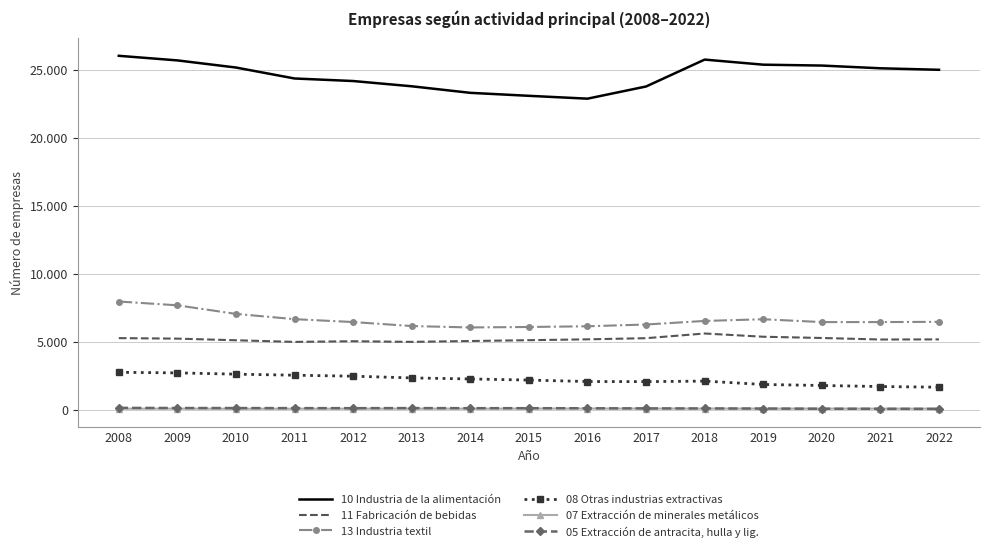

What are all the series names shown in the legend?

10 Industria de la alimentación, 11 Fabricación de bebidas, 13 Industria textil, 08 Otras industrias extractivas, 07 Extracción de minerales metálicos, 05 Extracción de antracita, hulla y lig.